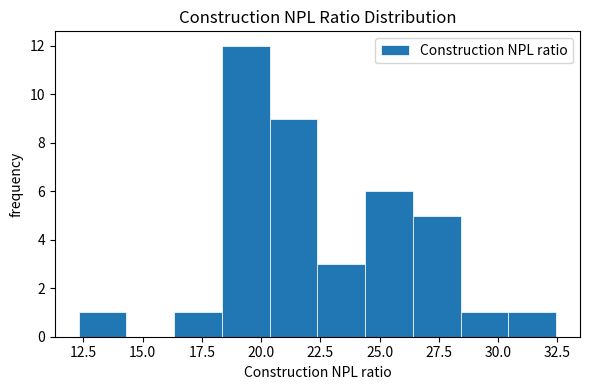

Which range on the x-axis has the tallest bar?

18.5 to 20.5